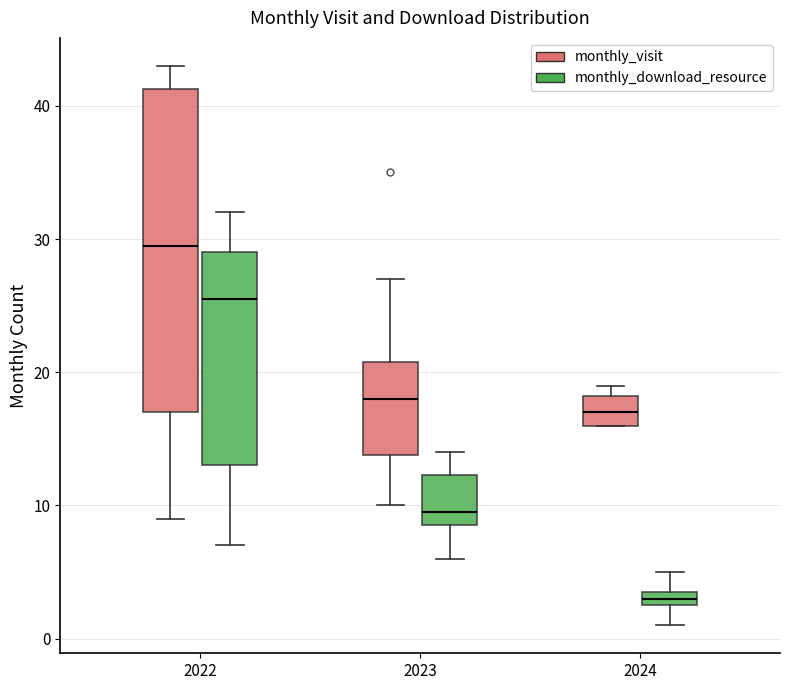

Where is the lower edge of the box for 2024 (monthly_download_resource) on the y-axis? The values are not printed on the chart, so give them approximately, as read against the axis.

3